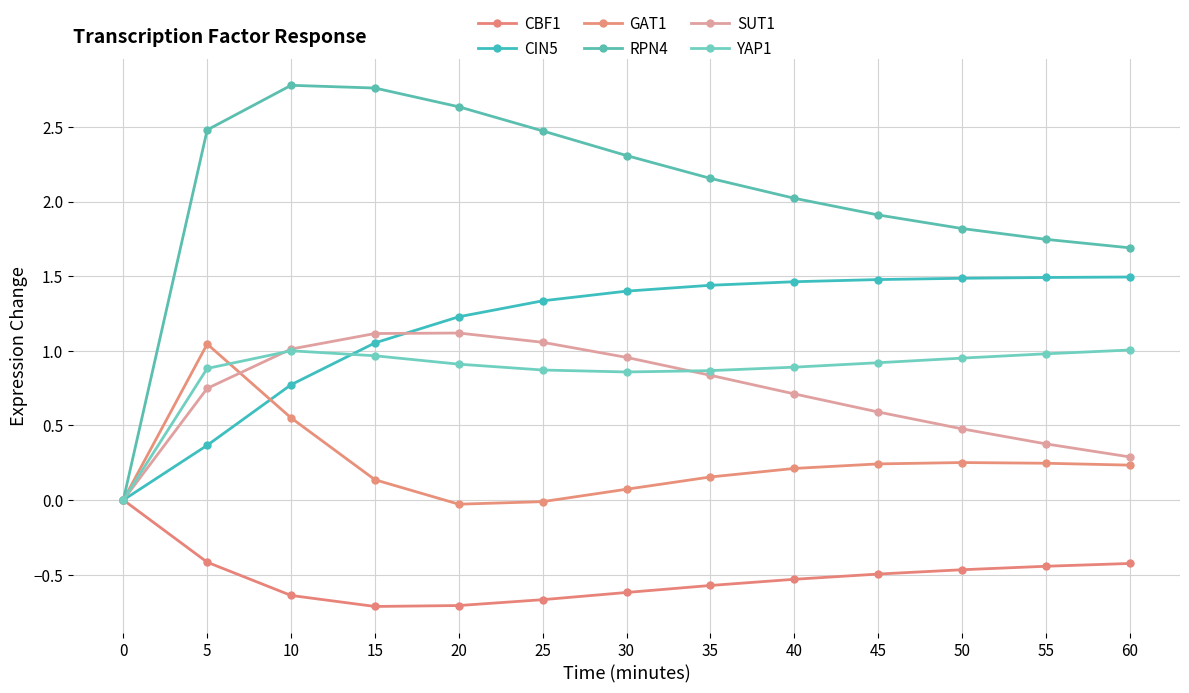

What is the value of the SUT1 point at the 12th from the left?

0.4